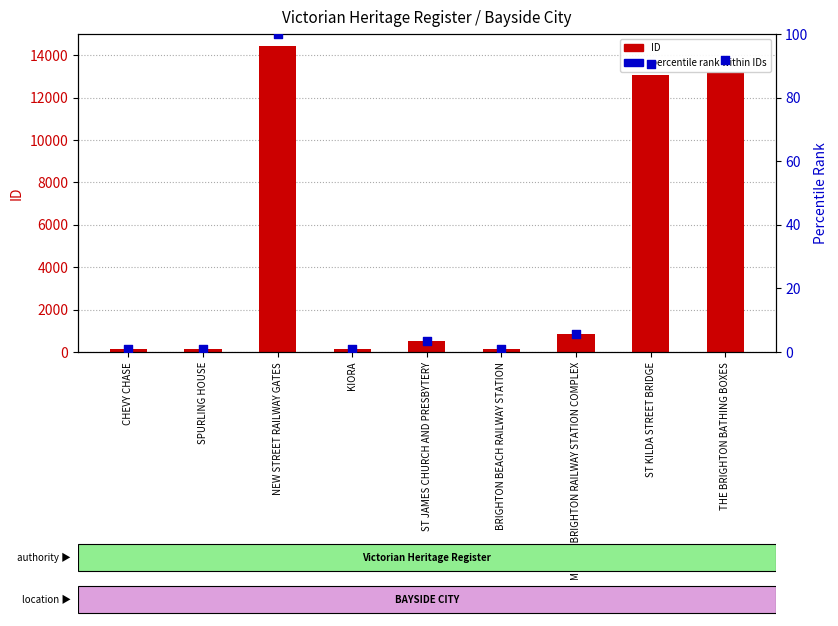

Which series has the largest total across all categories?

ID